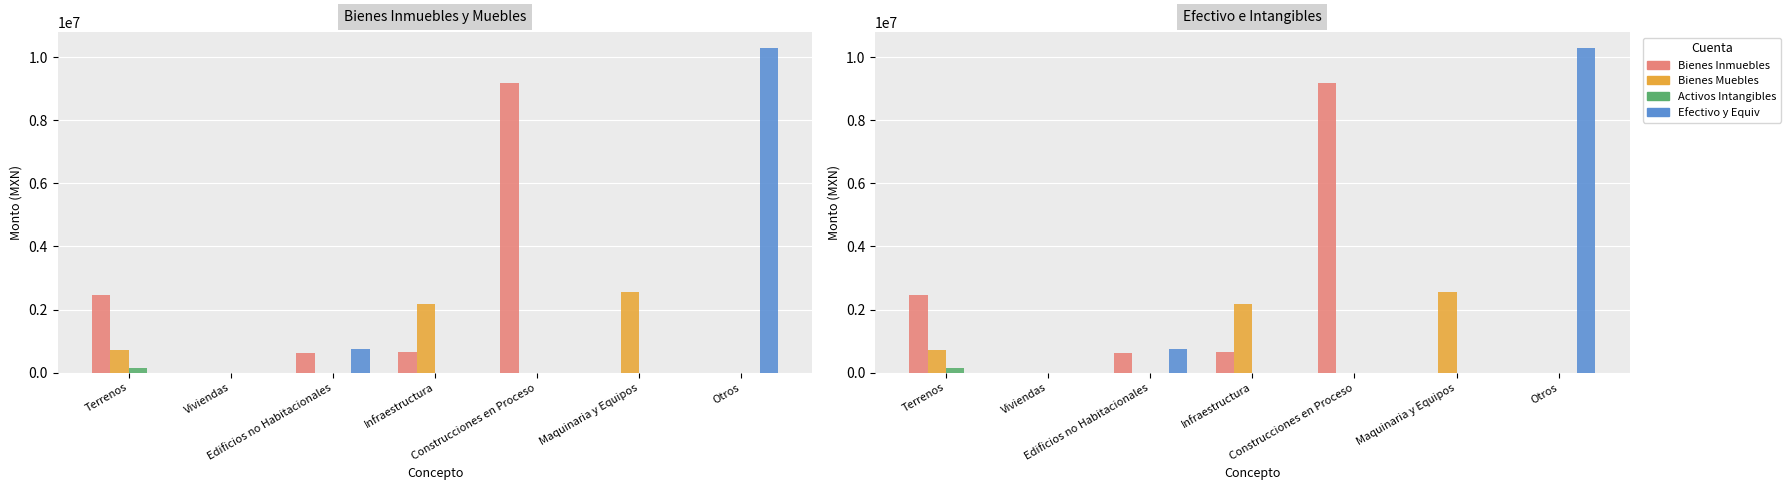

What is the difference between the second highest and second lowest values in the Bienes Muebles series?

2160373.3